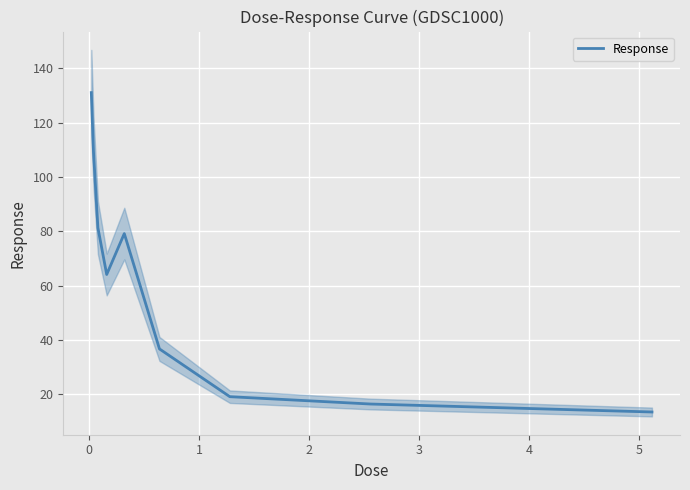

What is the highest value of the Response series?

131.1